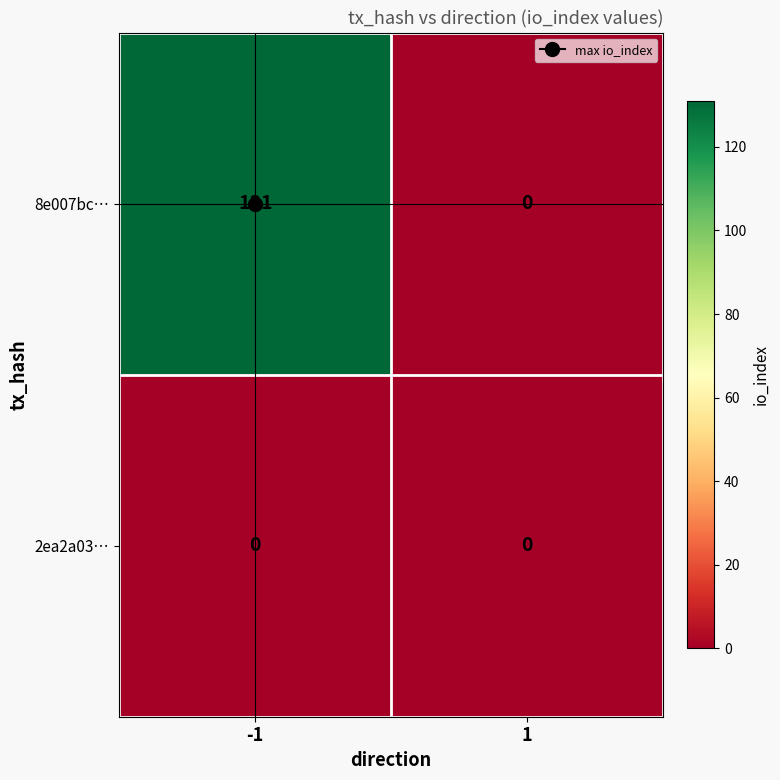

What is the total value across all series at -1?

131